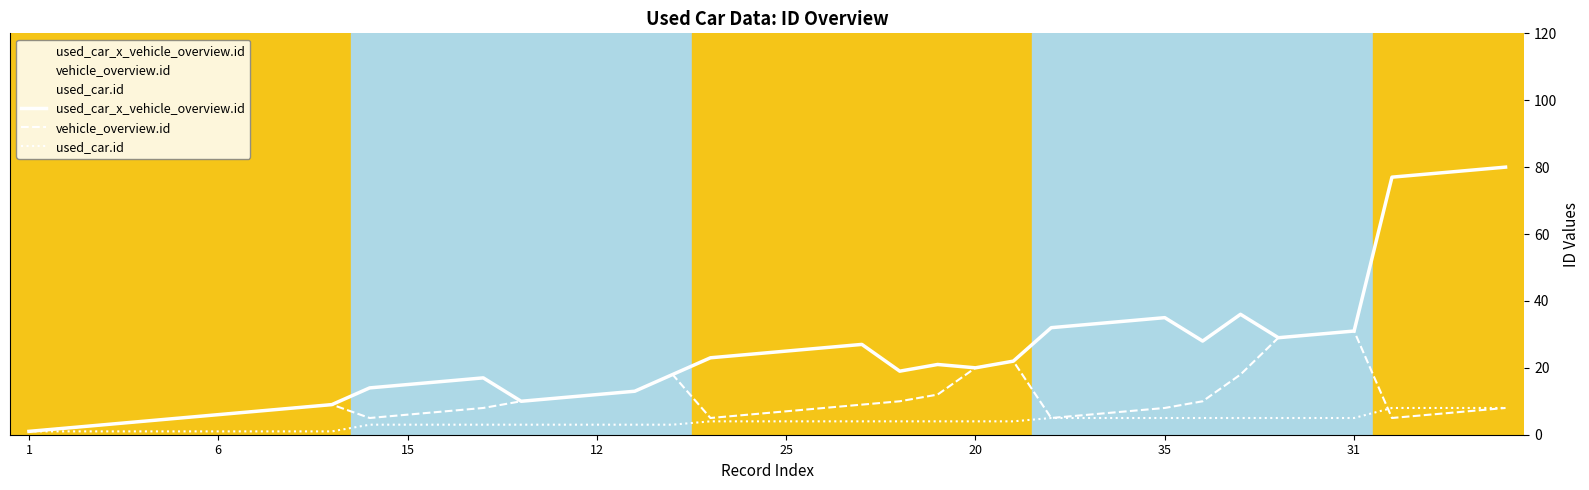

What is the difference between the maximum and second lowest values in the vehicle_overview.id series?

29